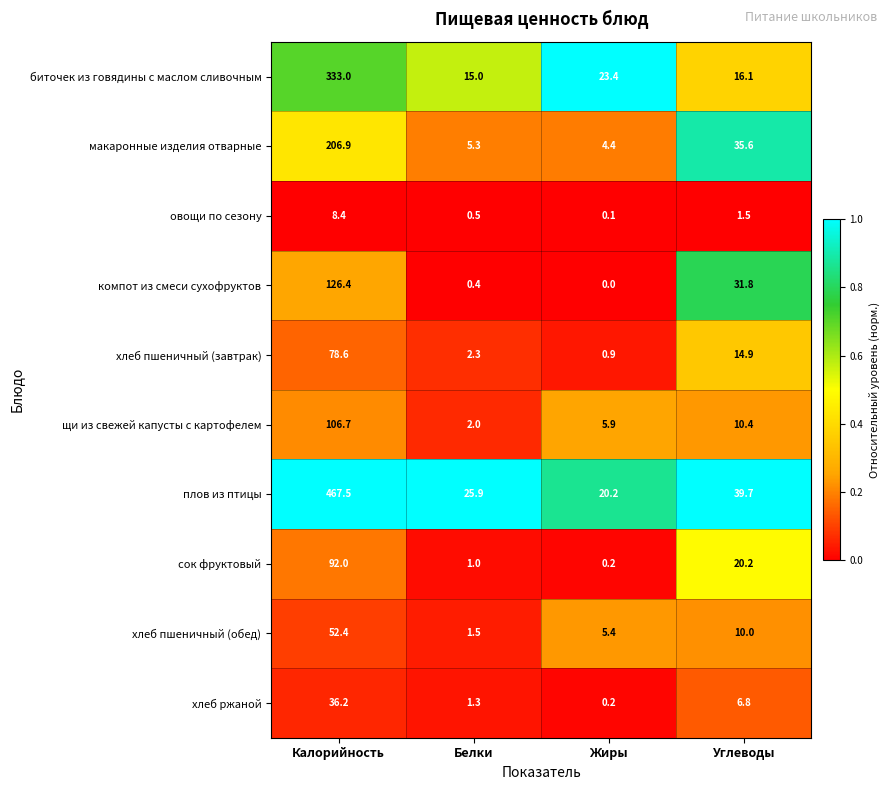

What value does the биточек из говядины с маслом сливочным series have at Калорийность?

333.0